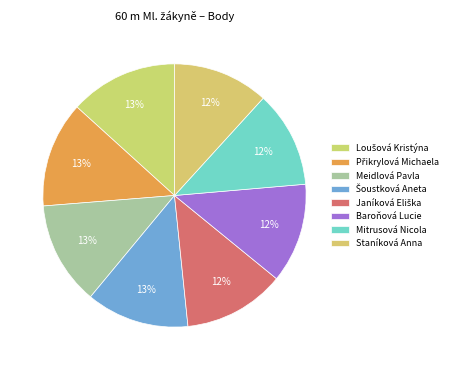

To the nearest percent, what percentage of the pie is Loušová Kristýna?

13%